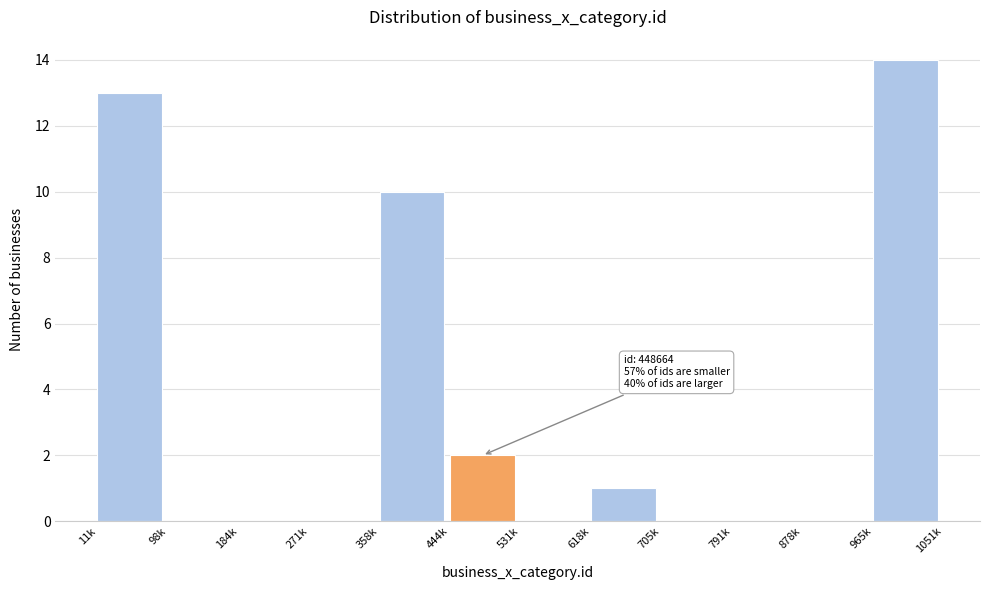

Reading left to right, what are all the values shown in this chart?

11k=13	98k=0	184k=0	271k=0	358k=10	444k=2	531k=0	618k=1	705k=0	791k=0	878k=0	965k=14